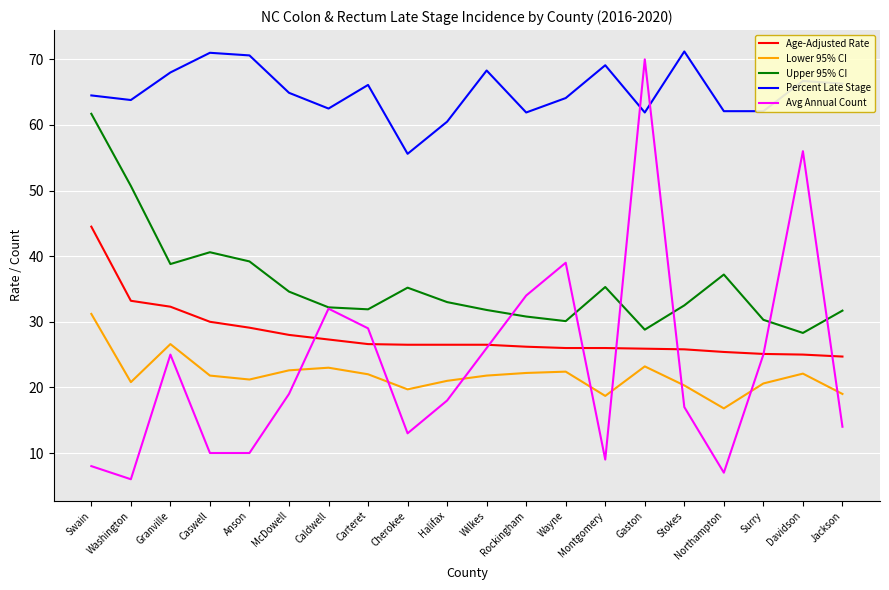

At which label does Percent Late Stage first exceed 64?

Swain